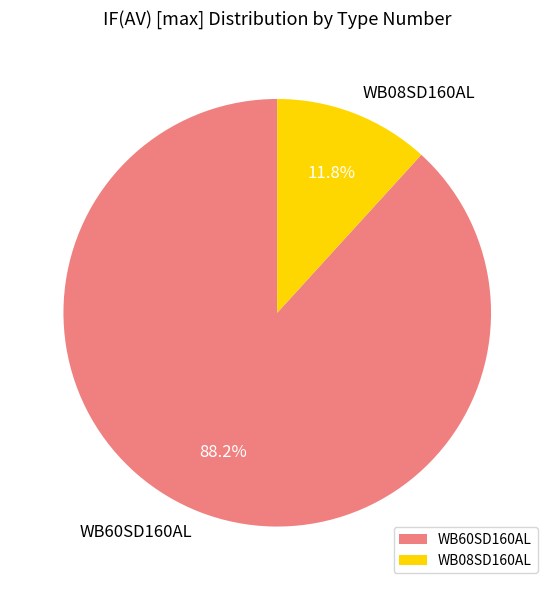

To the nearest percent, what is the average slice percentage?

50%